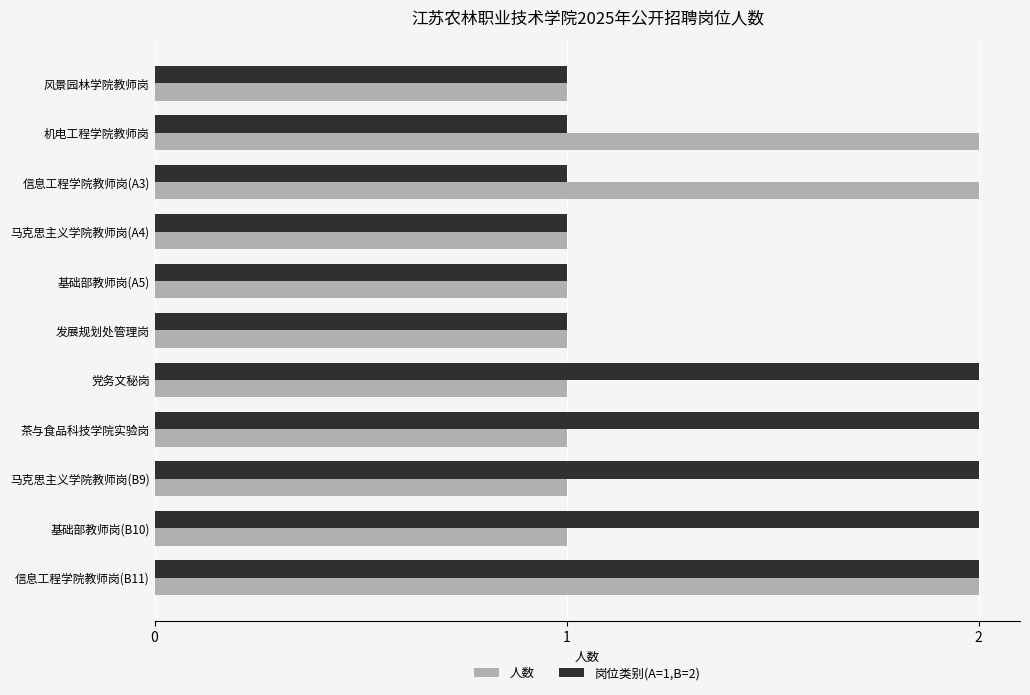

What are all the series names shown in the legend?

人数, 岗位类别(A=1,B=2)